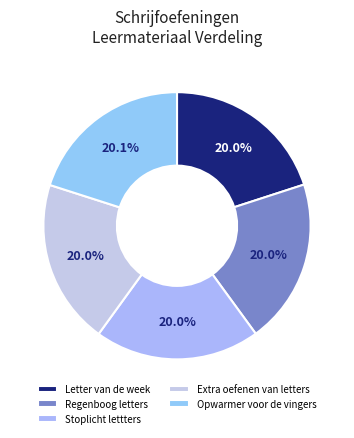

How many slices are in this pie chart?

5